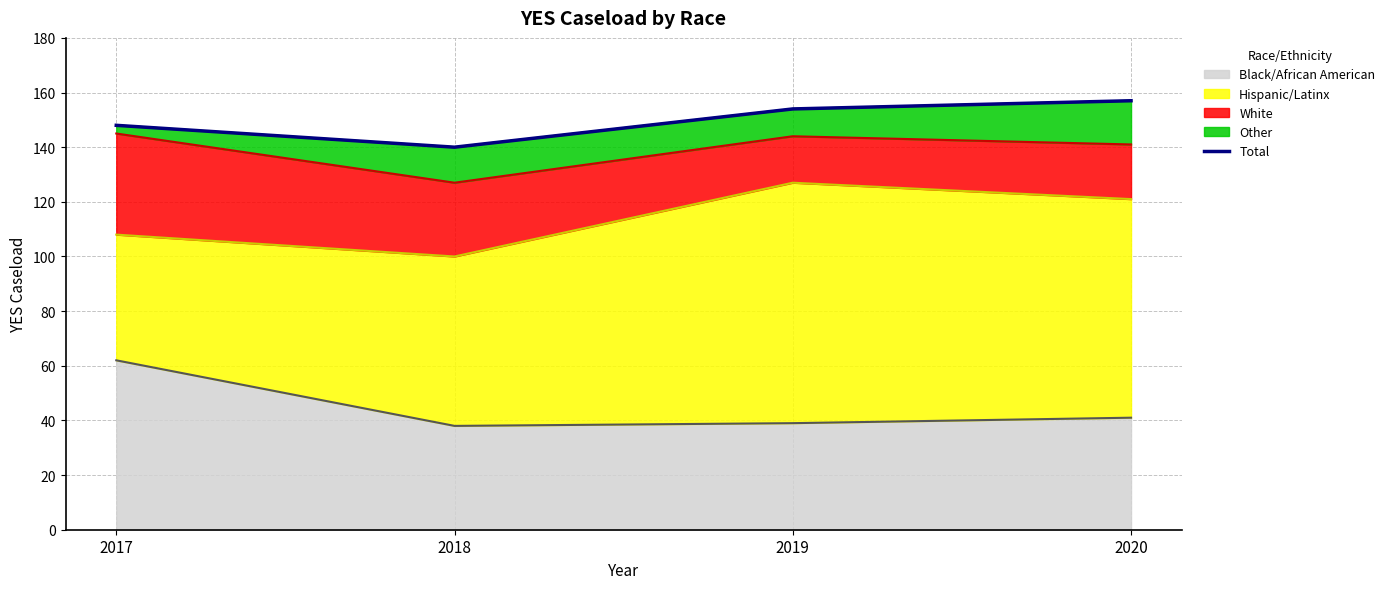

Which category has the highest value across all series?

2020